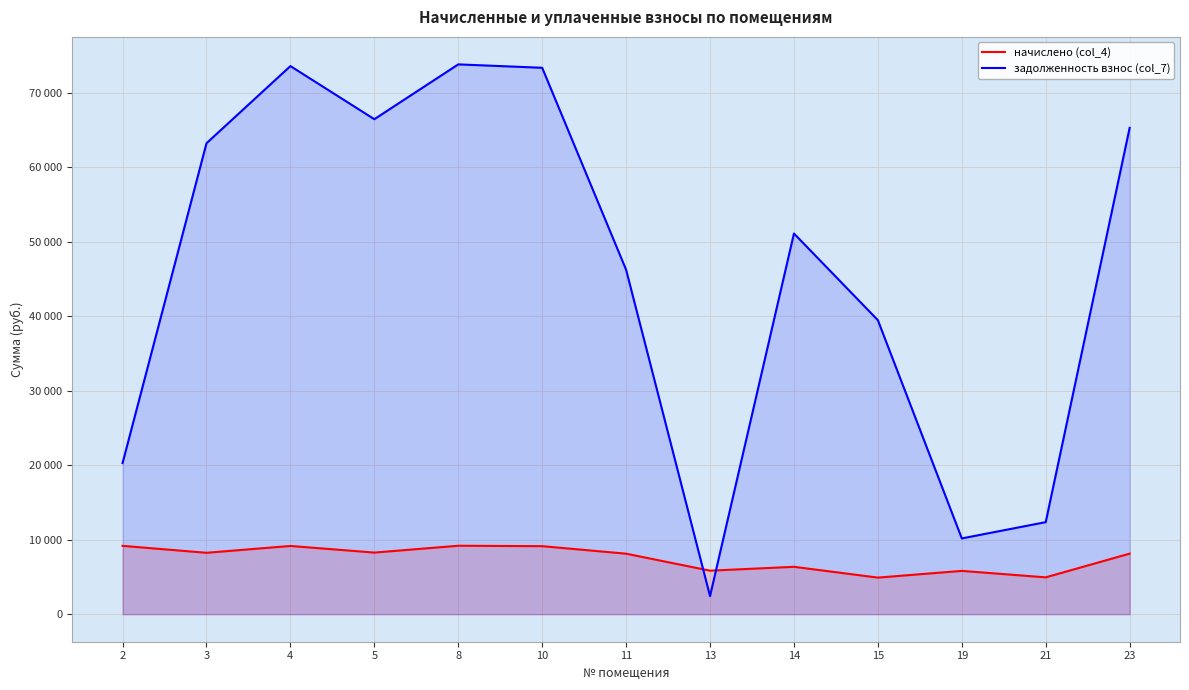

Reading right to left, transcribe all the data shown in this chart.

начислено (col_4): 23=8134.1	21=4951.4	19=5818.2	15=4915.9	14=6365.2	13=5846.6	11=8127.0	10=9135.7	8=9192.6	5=8276.2	4=9164.2	3=8247.7	2=9178.3
задолженность взнос (col_7): 23=65283.8	21=12361.2	19=10177.0	15=39469.0	14=51104.2	13=2435.6	11=46235.0	10=73348.2	8=73804.7	5=66447.0	4=73576.4	3=63218.8	2=20293.1